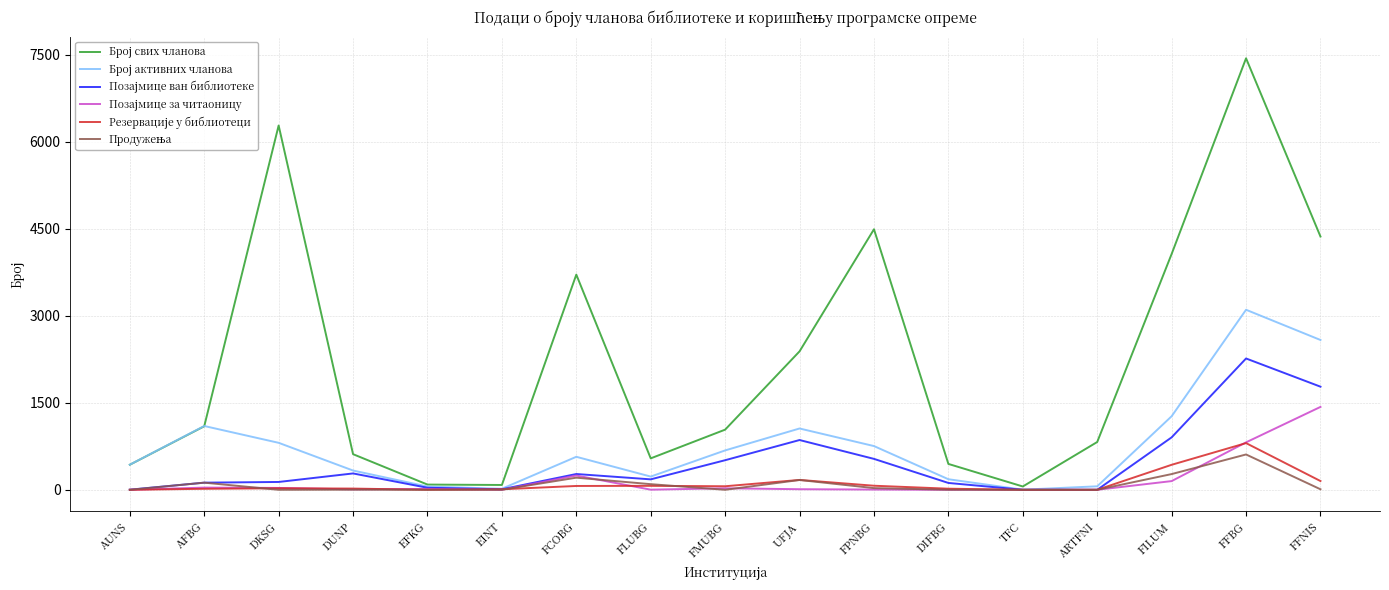

Which category has the highest value across all series?

FFBG